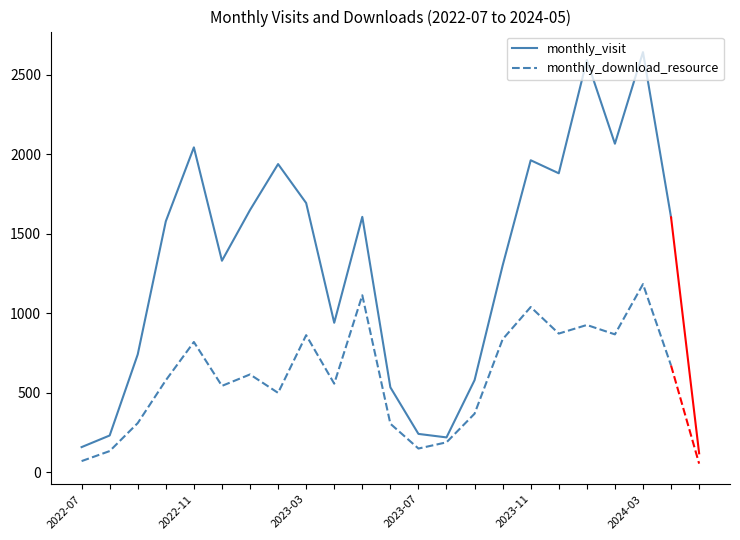

Which series has the largest range (max minus min)?

monthly_visit